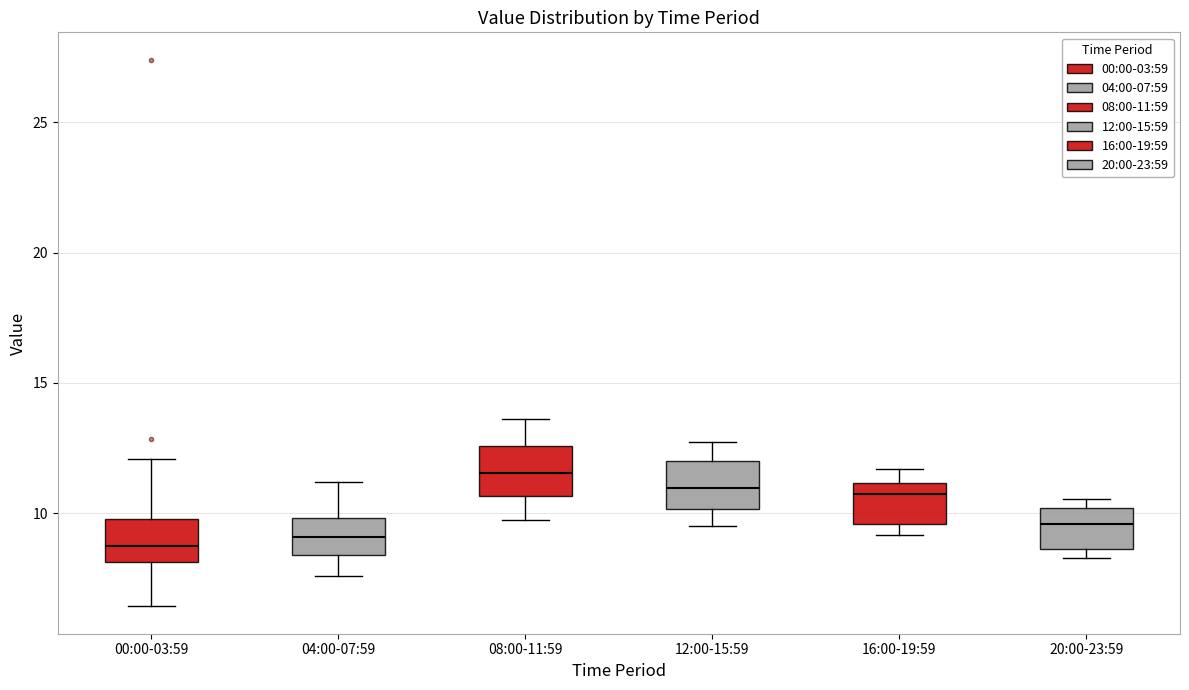

Reading left to right, transcribe this box plot: for each box, give where its median line is, the range the box spans, and where its two whiskers end, as read against the y-axis. The values are not printed on the chart, so give them approximately, as read against the axis.

00:00-03:59: median 9.0, box 8.0 to 10.0, whiskers 6.5 to 12.0
04:00-07:59: median 9.0, box 8.5 to 10.0, whiskers 7.5 to 11.0
08:00-11:59: median 11.5, box 10.5 to 12.5, whiskers 10.0 to 13.5
12:00-15:59: median 11.0, box 10.0 to 12.0, whiskers 9.5 to 13.0
16:00-19:59: median 10.5, box 9.5 to 11.0, whiskers 9.0 to 11.5
20:00-23:59: median 9.5, box 8.5 to 10.0, whiskers 8.5 (just below the box's lower edge) to 10.5